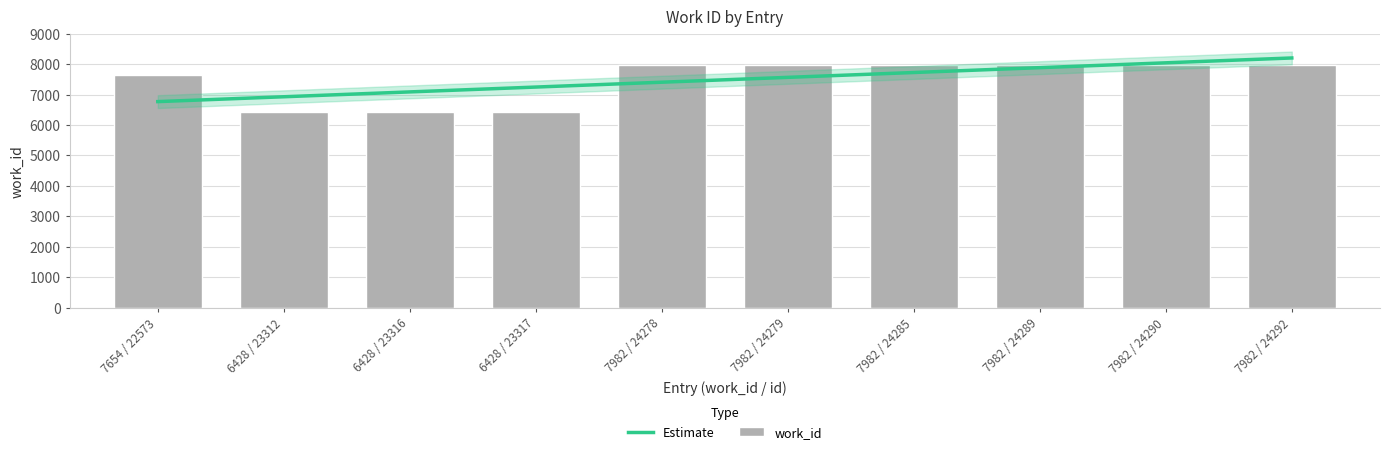

What is the change in value from 6428 / 23312 to 7982 / 24292?

+1554